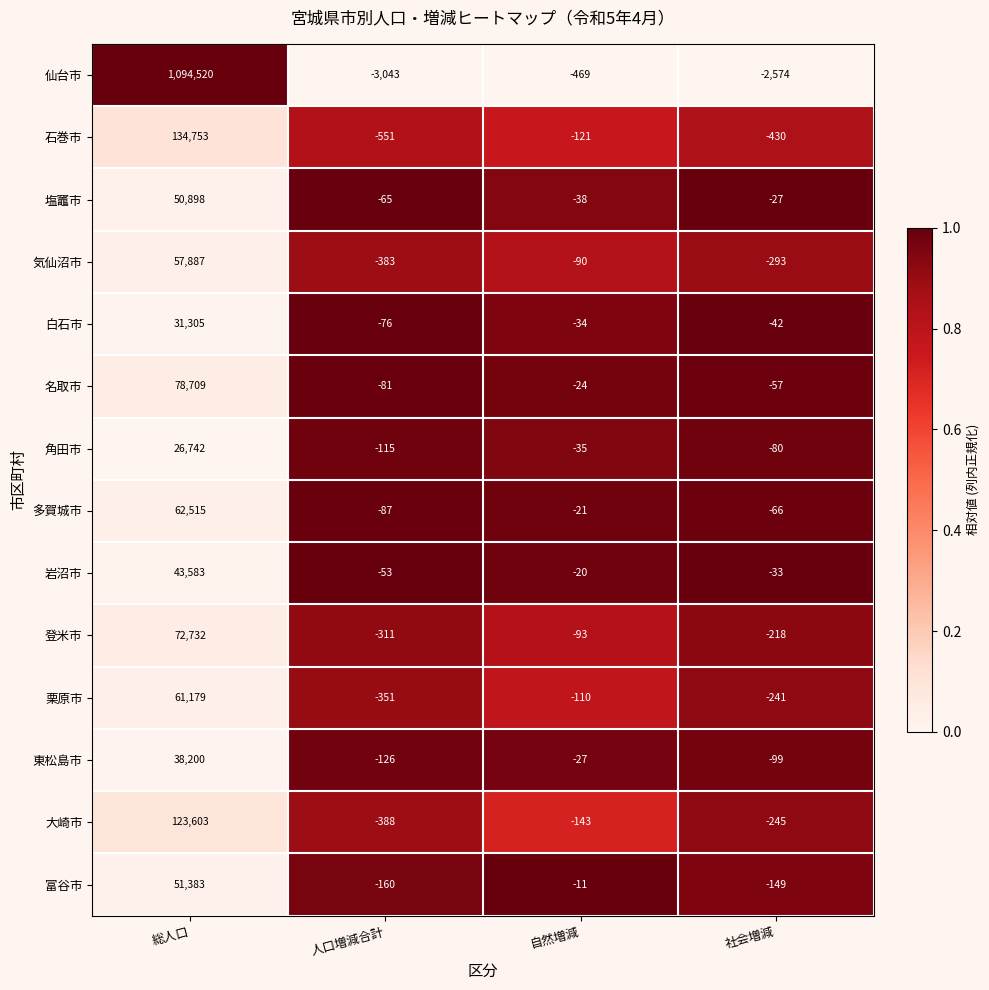

Where does the 栗原市 series first go above -110?

総人口